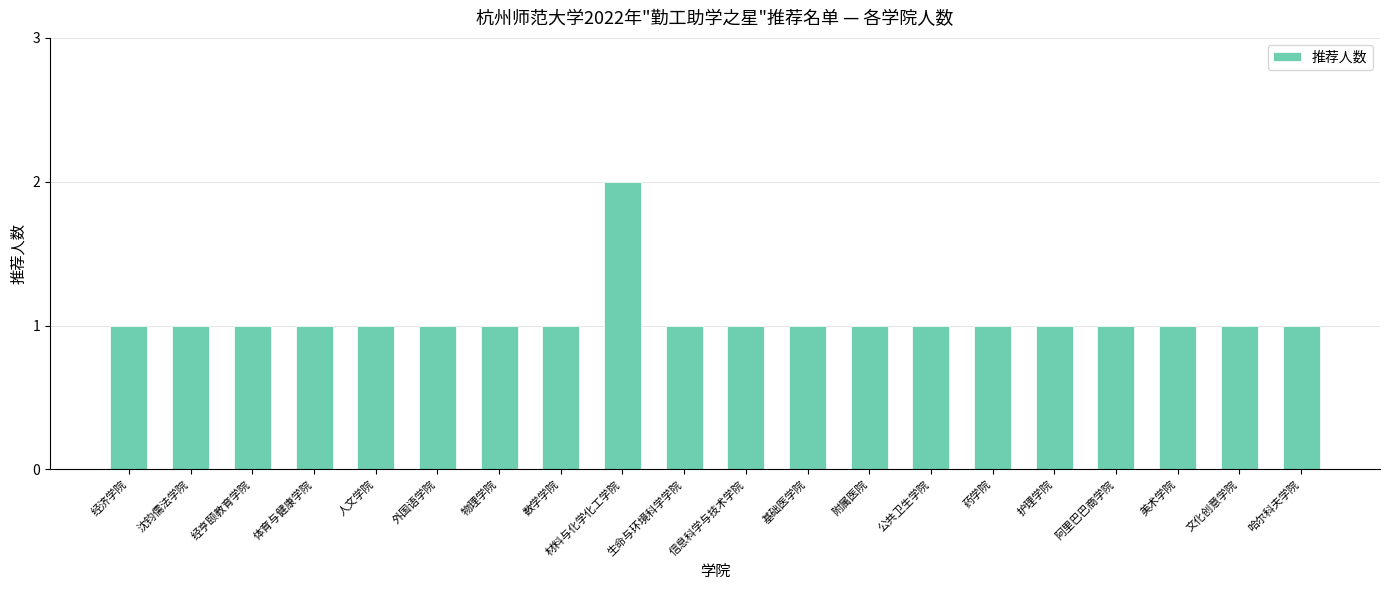

What is the sum of the values at 基础医学院 and 材料与化学化工学院?

3